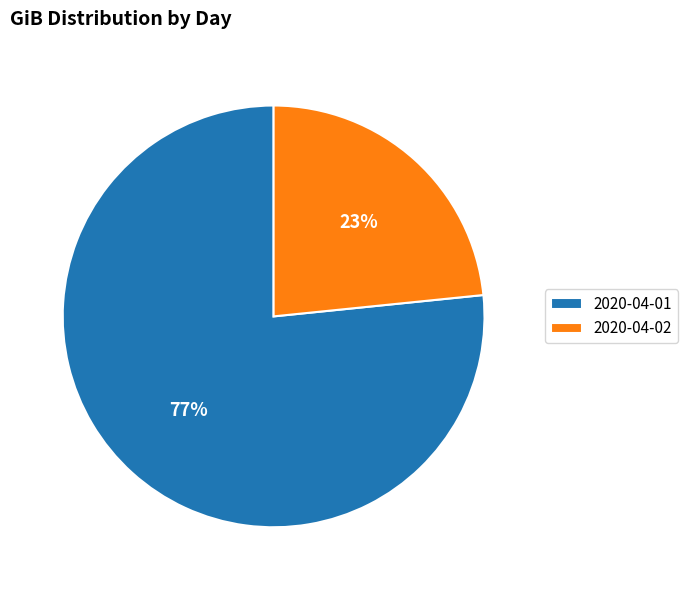

Between 2020-04-01 and 2020-04-02, which is larger?

2020-04-01